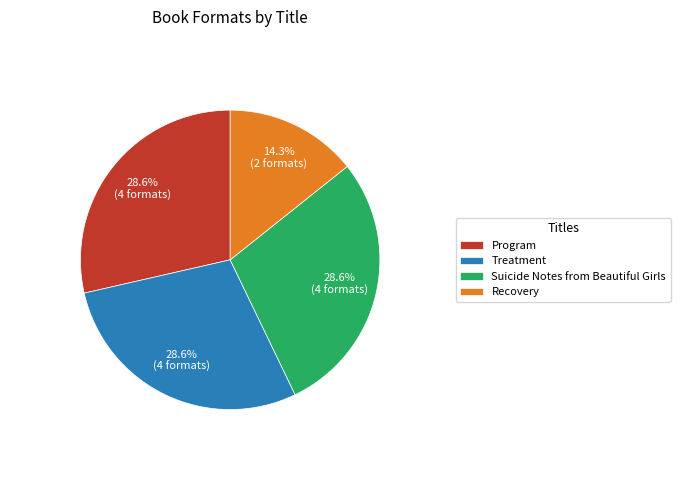

How many slices are in this pie chart?

4